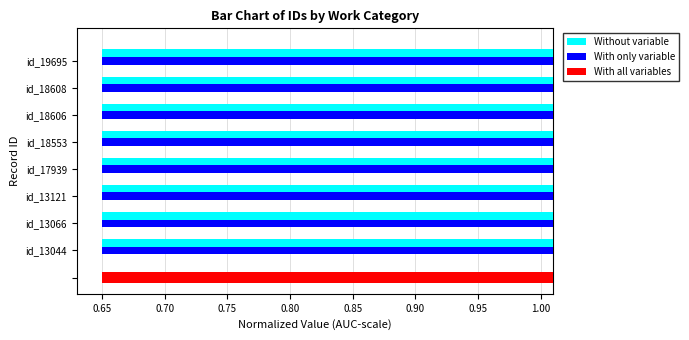

Between id_13066 and id_17939, which series saw the biggest shift?

Without variable